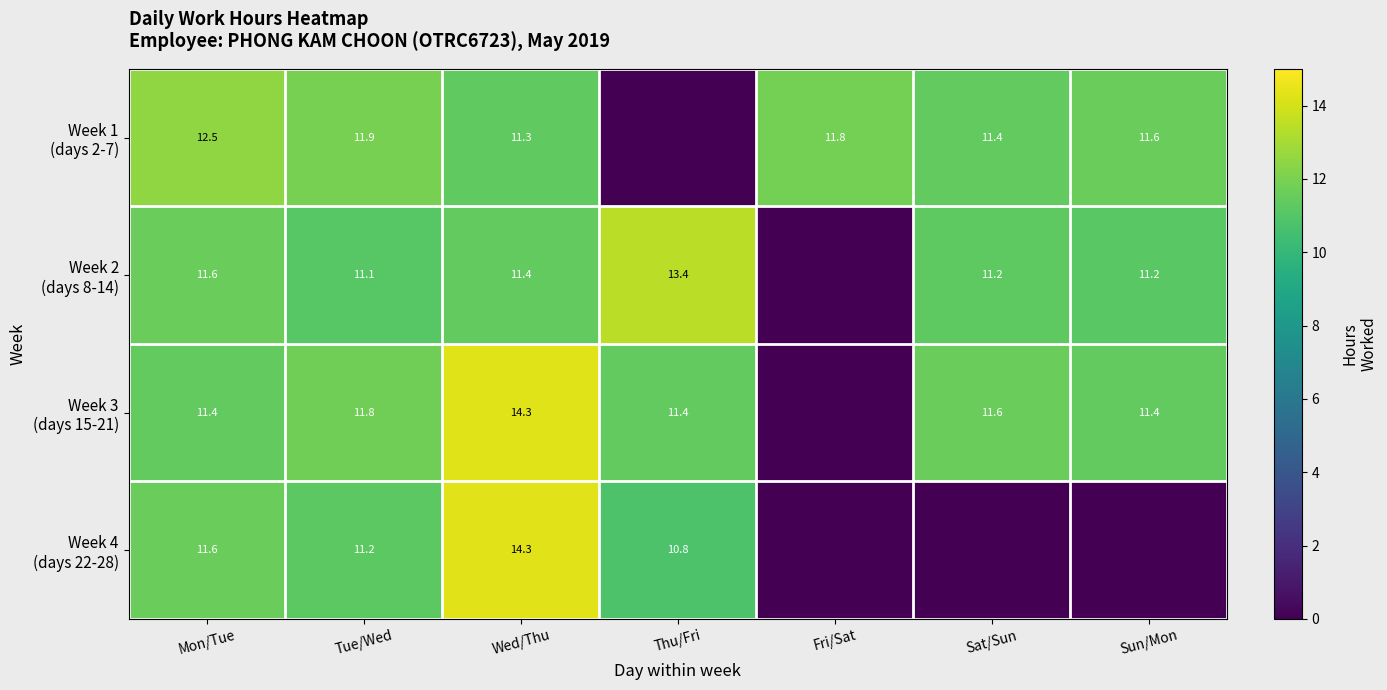

Which category has the lowest value in the Week 3 (days 15-21) series?

Fri/Sat